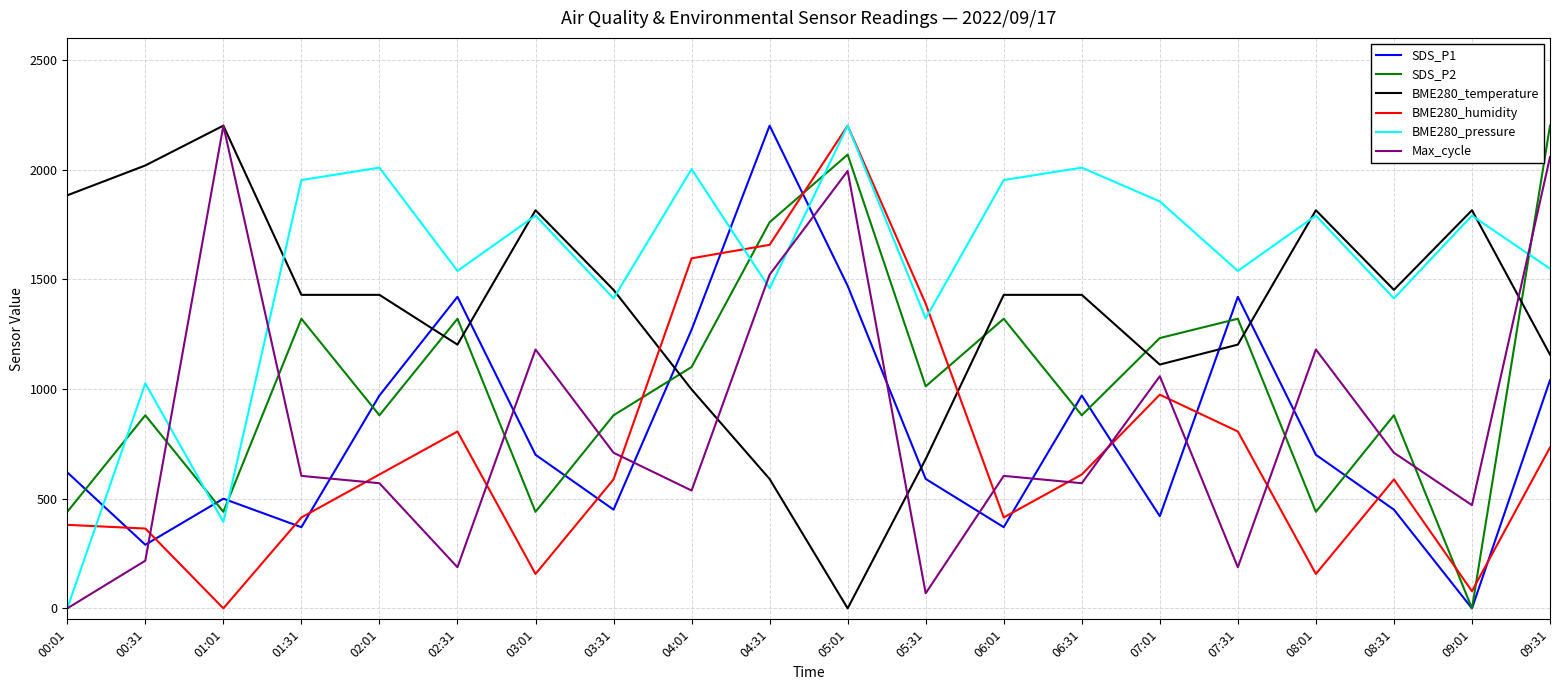

Where is the first local minimum for BME280_pressure?

01:01